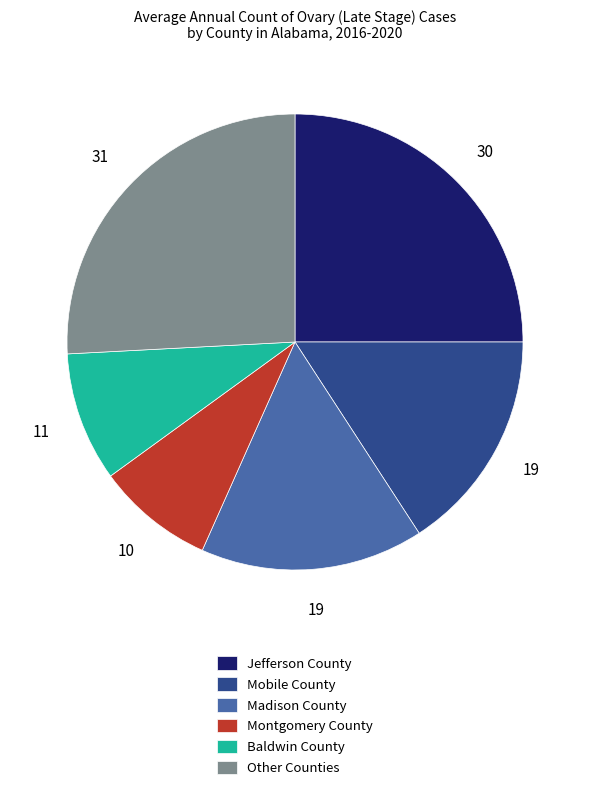

What is the ratio of the value at Mobile County to the value at Jefferson County?

0.6